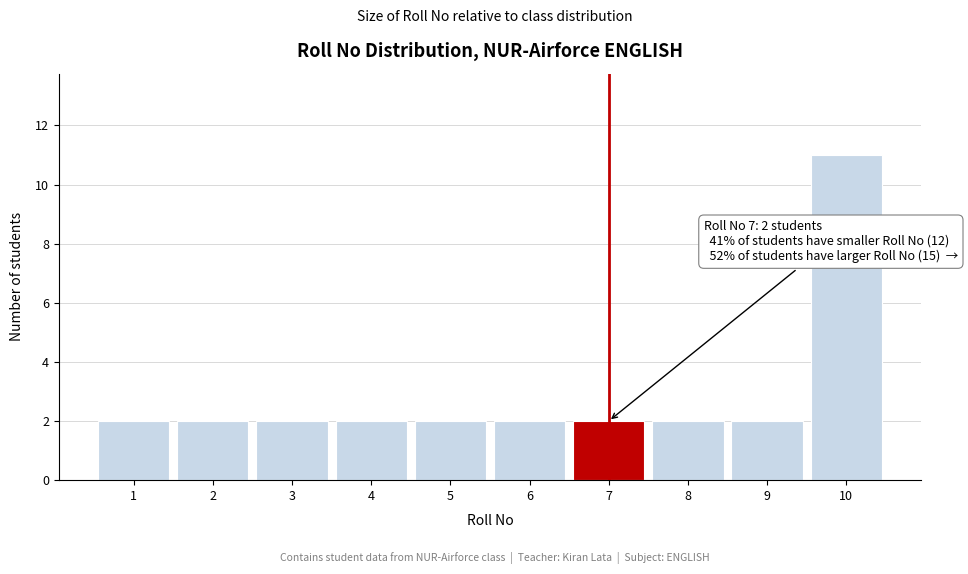

Which range on the x-axis has the tallest bar?

9.5 to 10.5